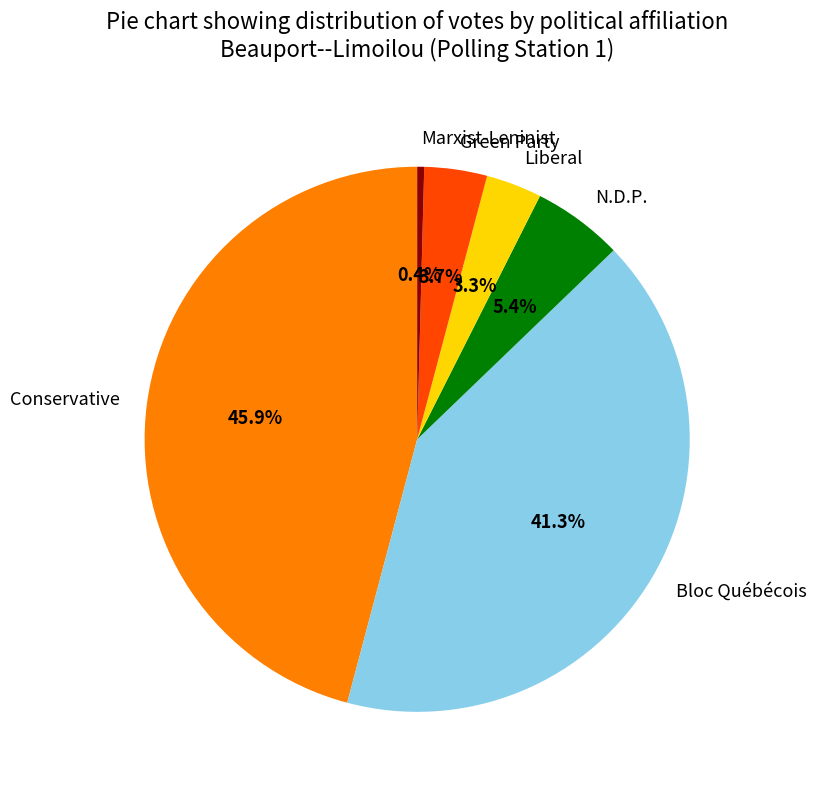

What is the largest slice in the pie chart?

Conservative